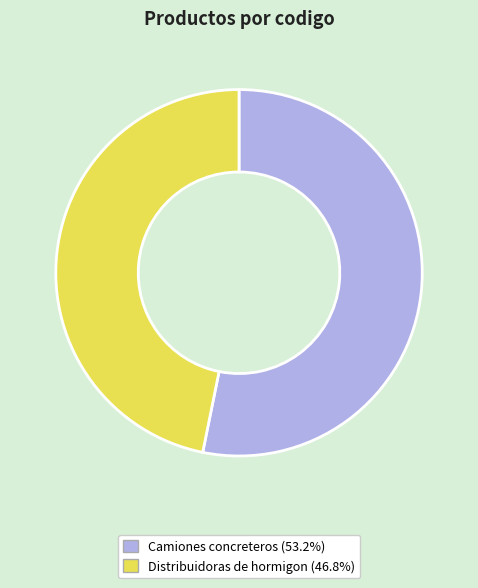

Is the sum of Camiones concreteros and Distribuidoras de hormigon greater than half?

Yes